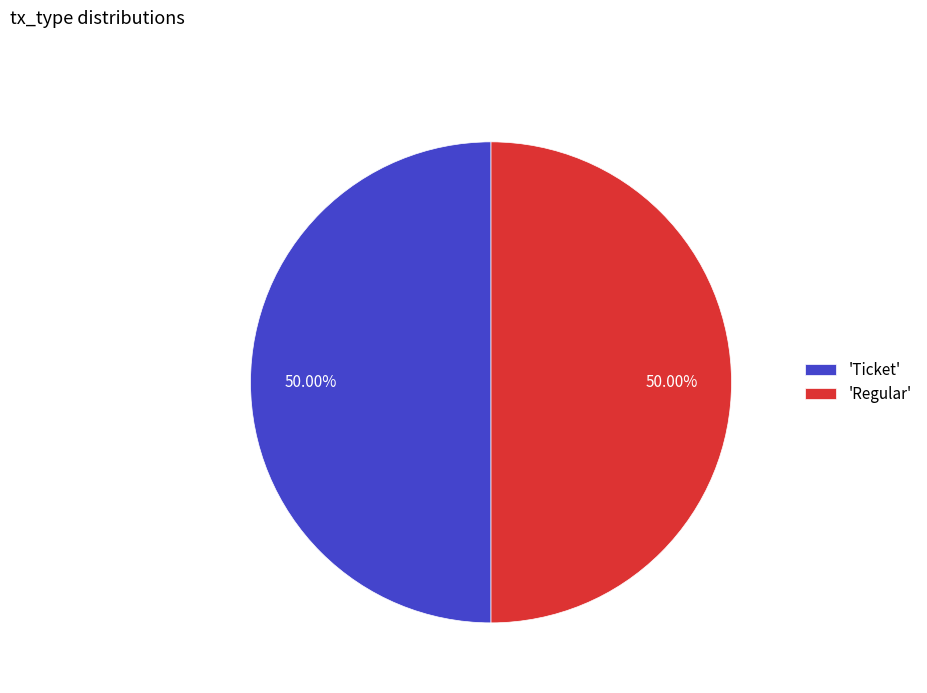

Is the sum of 'Regular' and 'Ticket' greater than half?

Yes